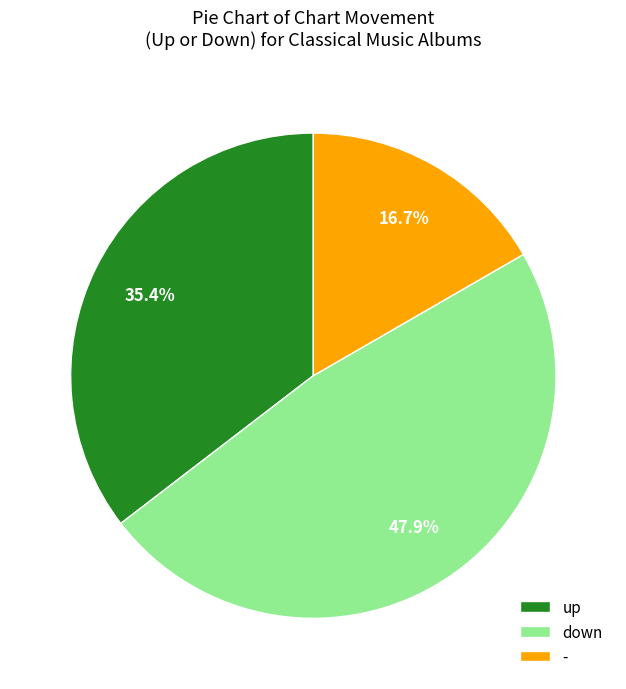

How many slices are in this pie chart?

3